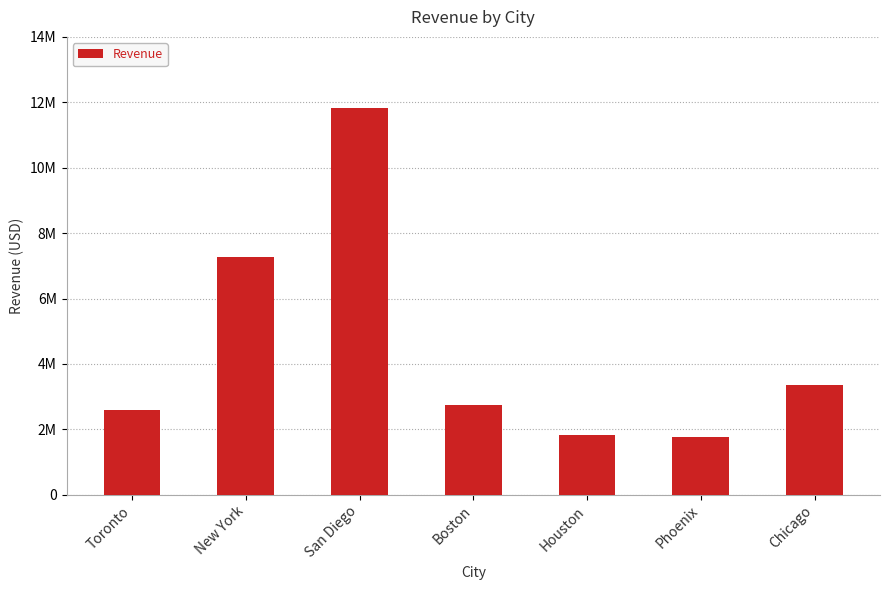

Reading left to right, list all the values displayed in this chart.

2594204	7281427	11827552	2758221	1822421	1772281	3366321